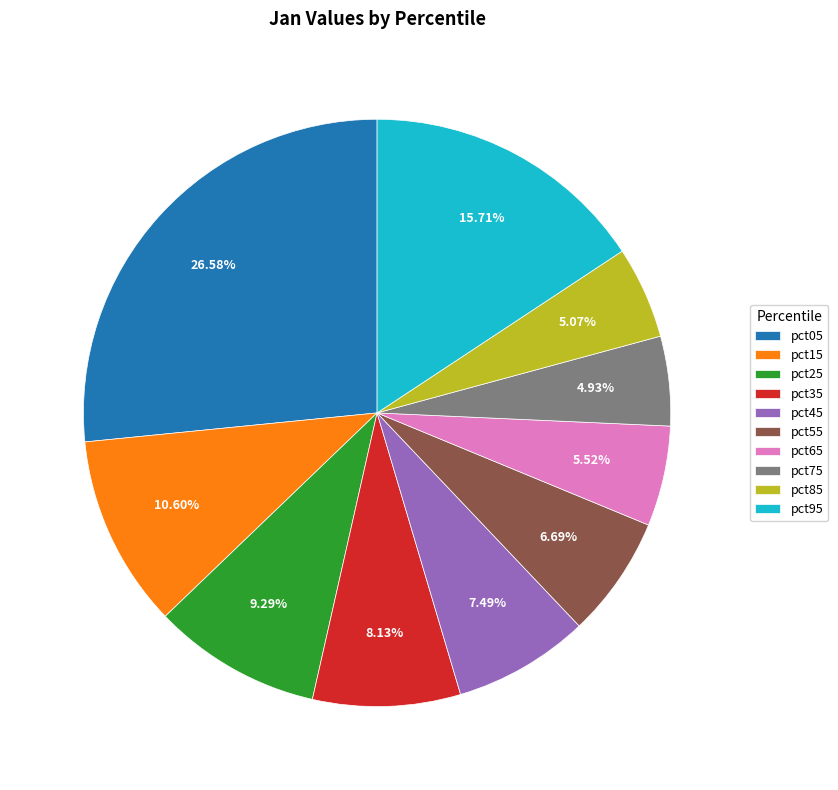

How many segments does this pie chart have?

10